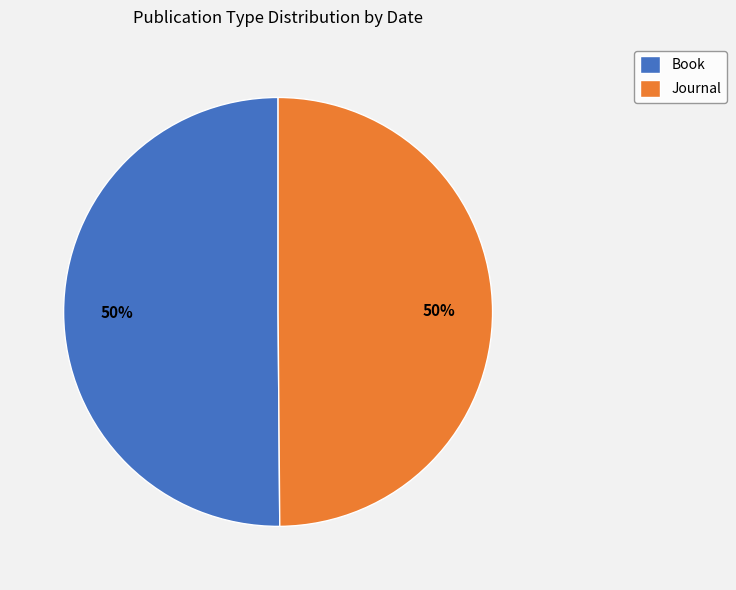

What percentage is the Book slice, to the nearest percent?

50%